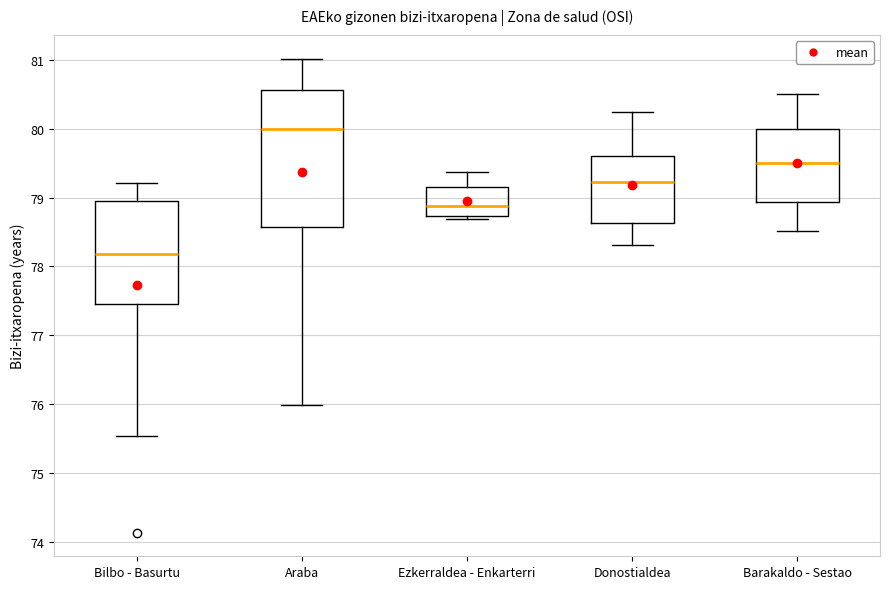

Reading left to right, transcribe this box plot: for each box, give where its median line is, the range the box spans, and where its two whiskers end, as read against the y-axis. The values are not printed on the chart, so give them approximately, as read against the axis.

Bilbo - Basurtu: median 78.2, box 77.5 to 79.0, whiskers 75.5 to 79.2
Araba: median 80.0, box 78.6 to 80.6, whiskers 76.0 to 81.0
Ezkerraldea - Enkarterri: median 78.9, box 78.7 to 79.2, whiskers 78.7 (just below the box's lower edge) to 79.4
Donostialdea: median 79.2, box 78.6 to 79.6, whiskers 78.3 to 80.3
Barakaldo - Sestao: median 79.5, box 78.9 to 80.0, whiskers 78.5 to 80.5